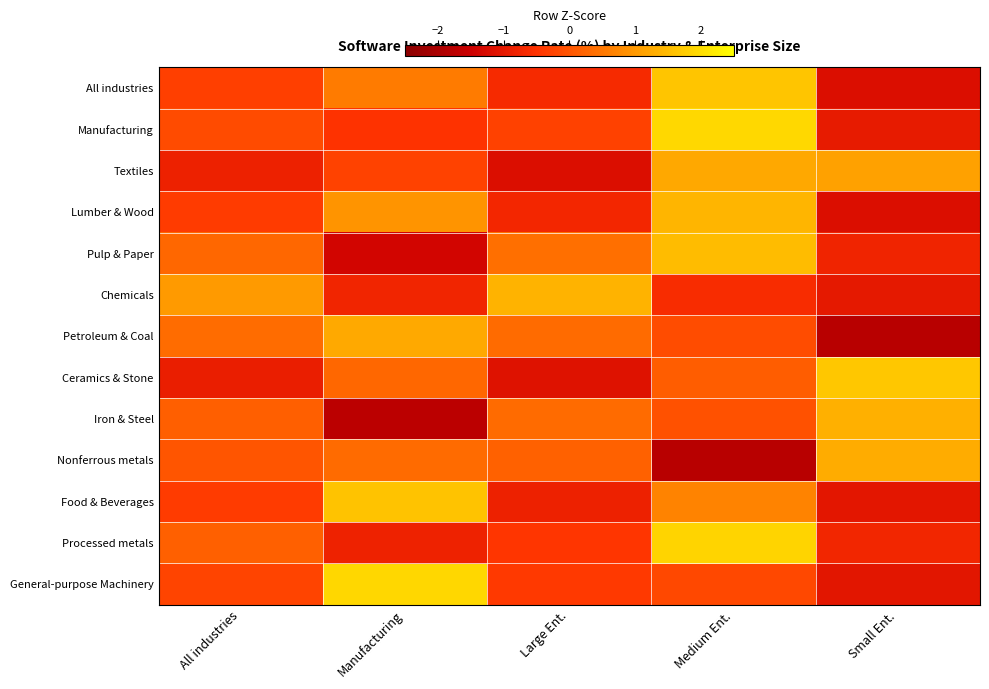

List the series in order of their peak value, lowest first.

Textiles, Petroleum & Coal, Nonferrous metals, Iron & Steel, Chemicals, Lumber & Wood, Pulp & Paper, Food & Beverages, All industries, Ceramics & Stone, Processed metals, General-purpose Machinery, Manufacturing